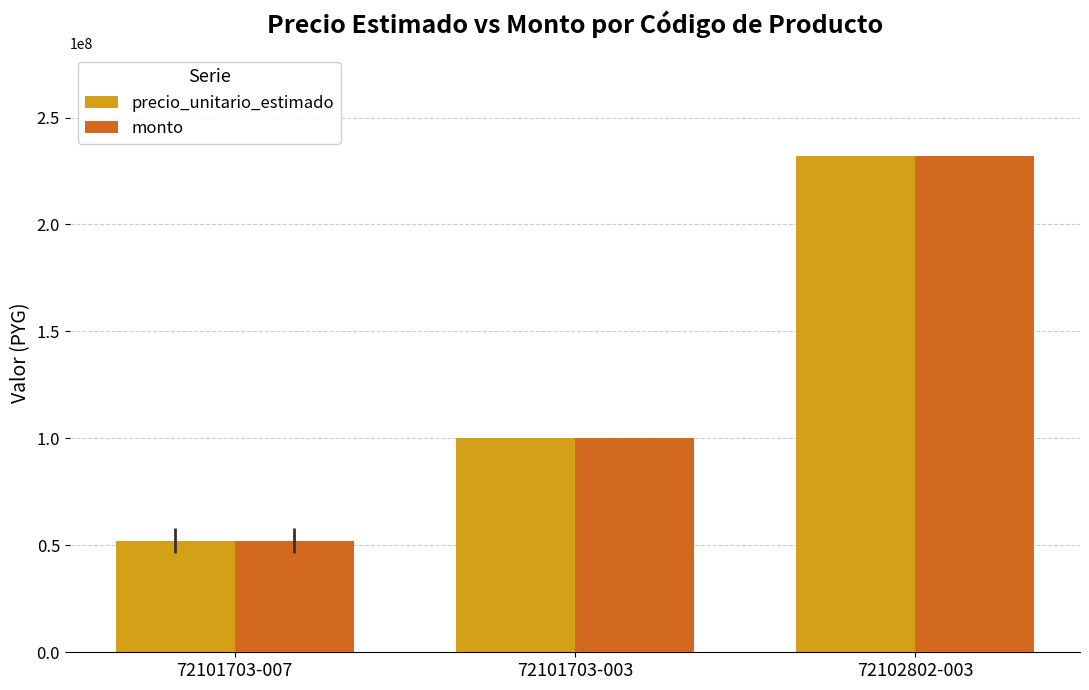

Which label corresponds to the largest value in the chart?

72102802-003